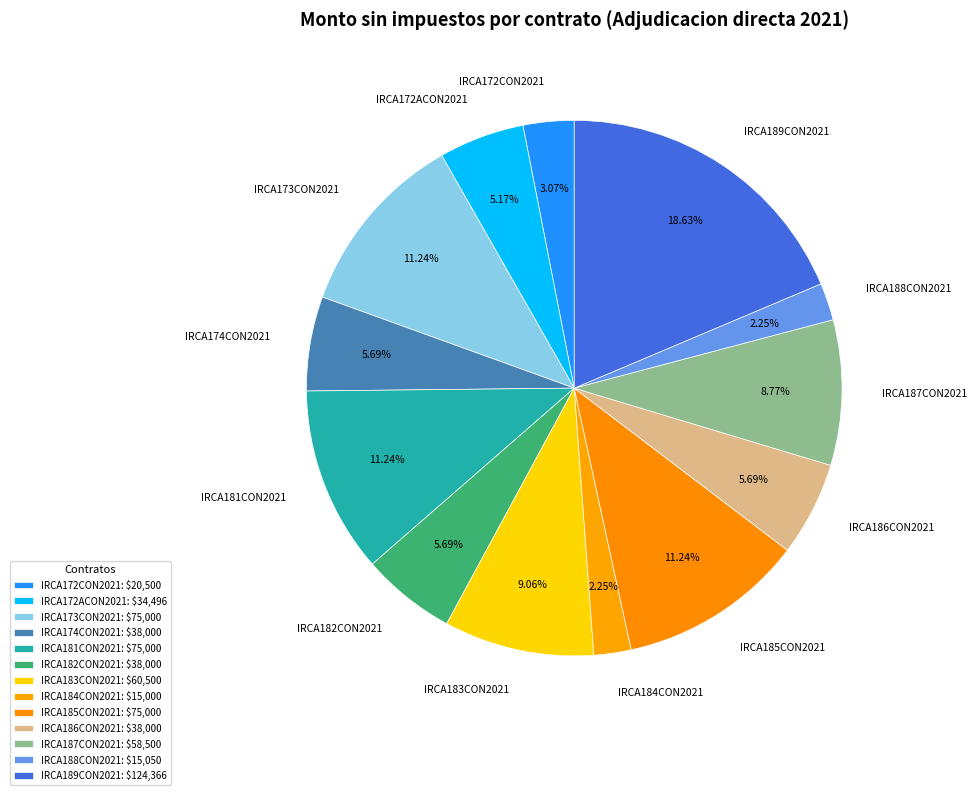

What is the total percentage of IRCA188CON2021 and IRCA183CON2021?

11.3%